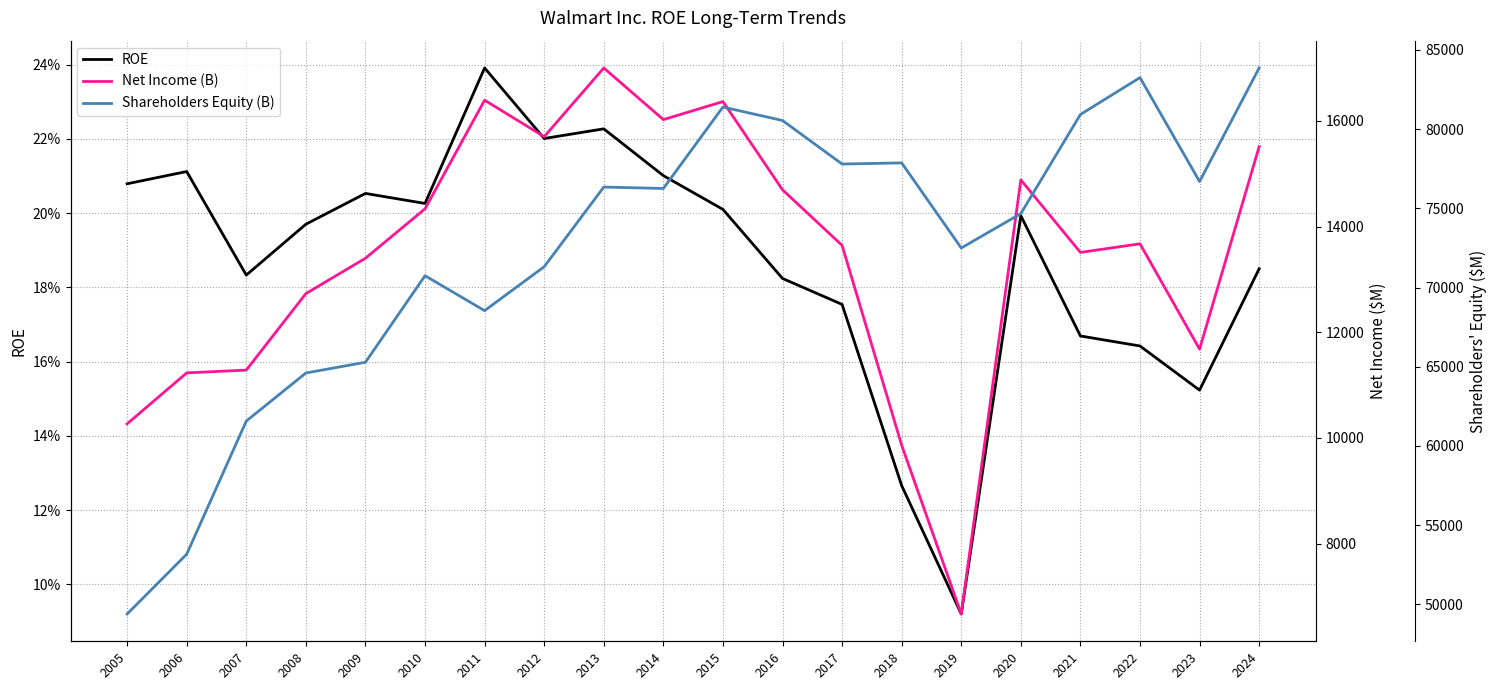

How many values in the Net Income (B) series exceed 13673?

9